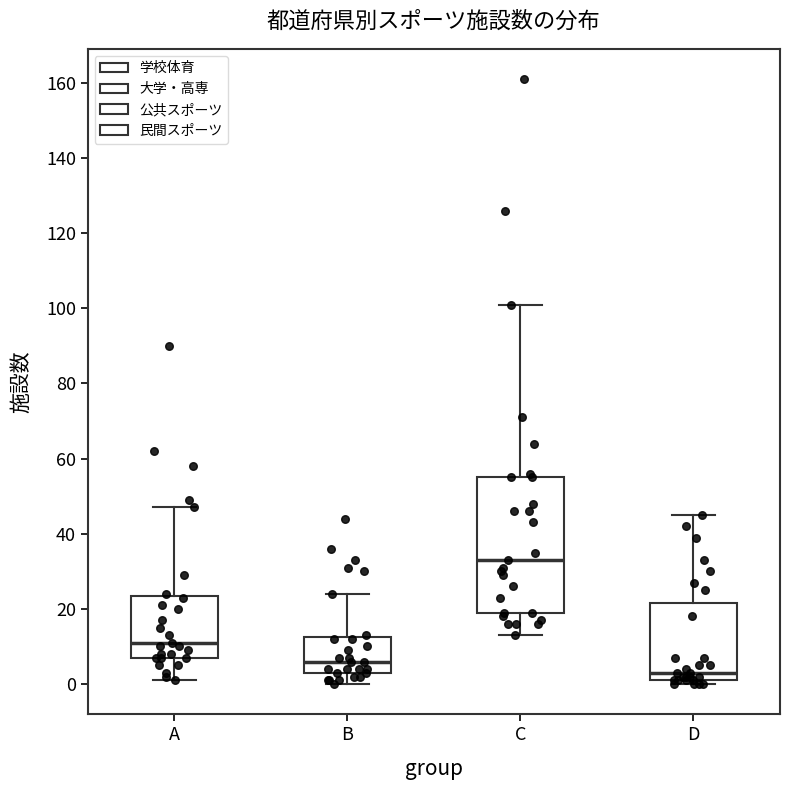

Reading left to right, transcribe this box plot: for each box, give where its median line is, the range the box spans, and where its two whiskers end, as read against the y-axis. The values are not printed on the chart, so give them approximately, as read against the axis.

A: median 12, box 8 to 24, whiskers 2 to 48
B: median 6, box 4 to 12, whiskers 0 to 24
C: median 34, box 20 to 56, whiskers 14 to 102
D: median 4, box 2 to 22, whiskers 0 to 46